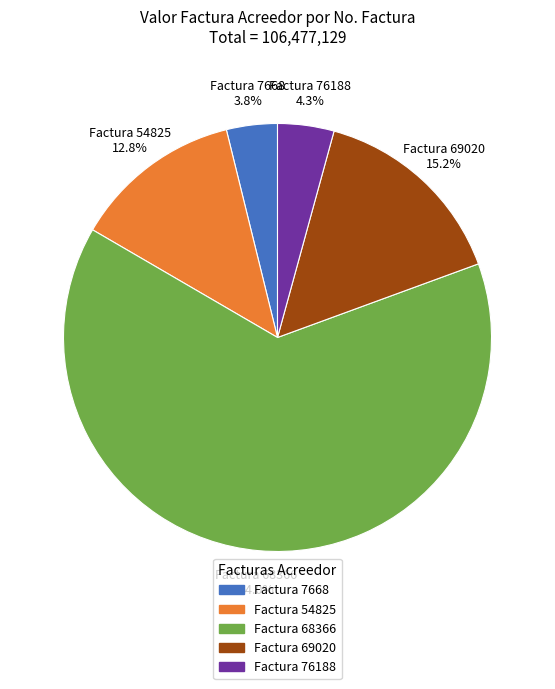

Count the number of slices in the pie.

5